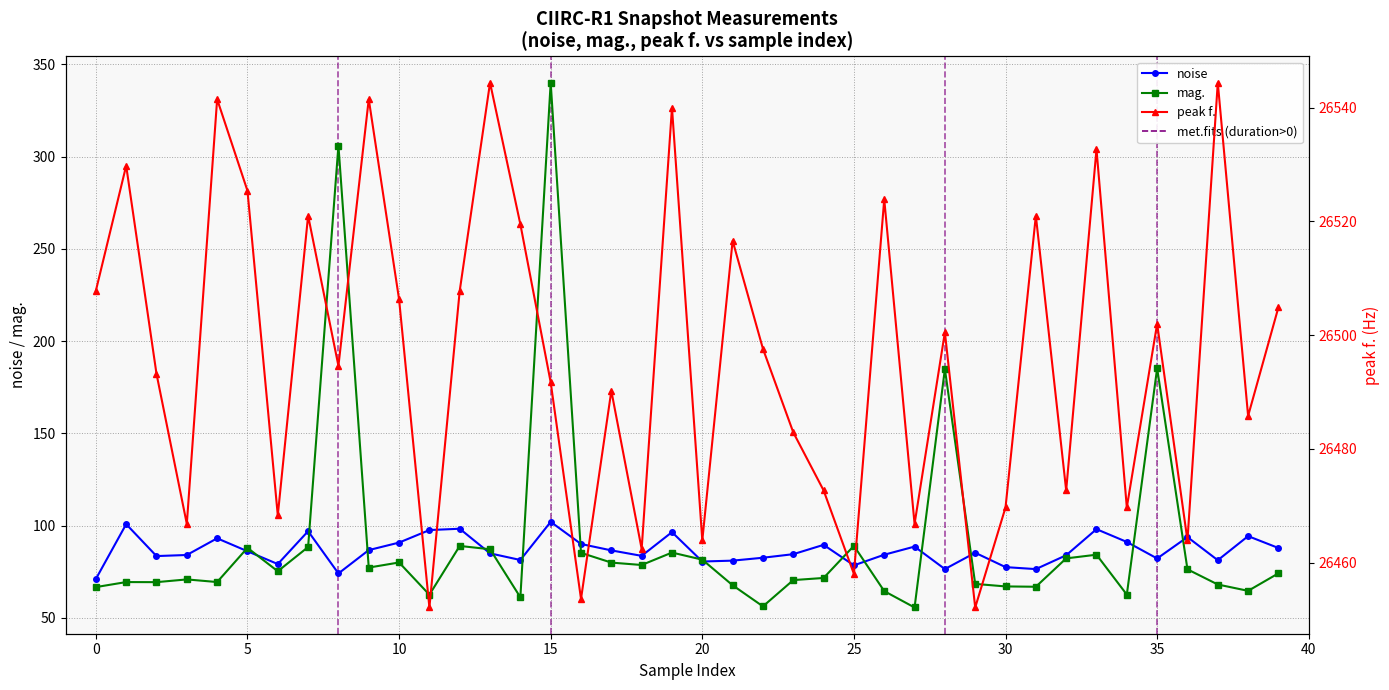

What is the spread (max minus min) of values at 27?

26411.2